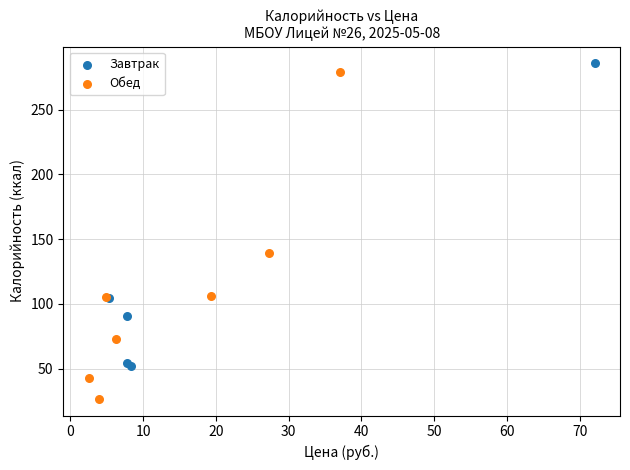

What are all the series names shown in the legend?

Завтрак, Обед